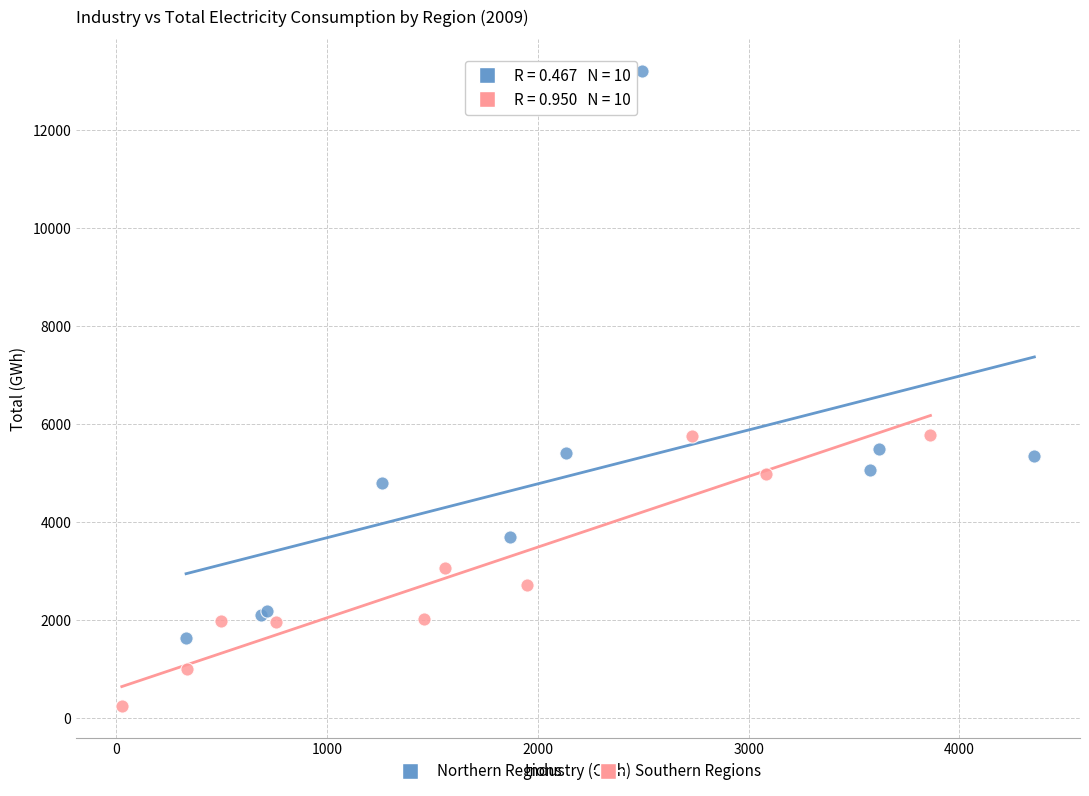

Which series reaches the maximum Y coordinate?

Northern Regions